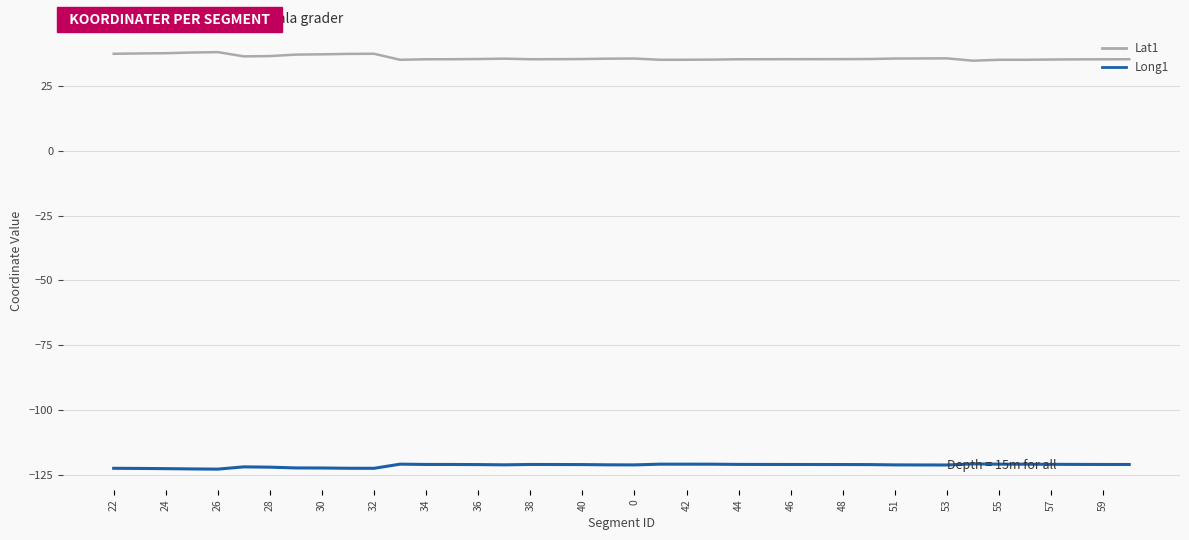

Rank the series by their maximum value, from highest to lowest.

Lat1, Long1